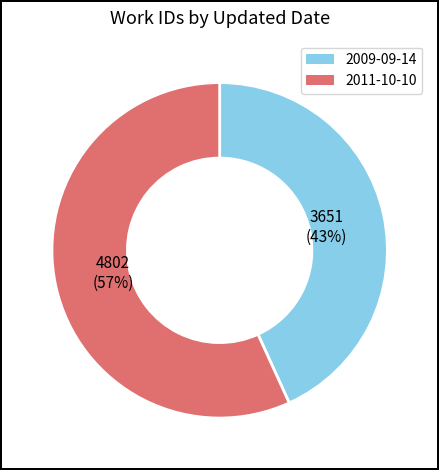

Rank the categories by value from highest to lowest.

2011-10-10, 2009-09-14